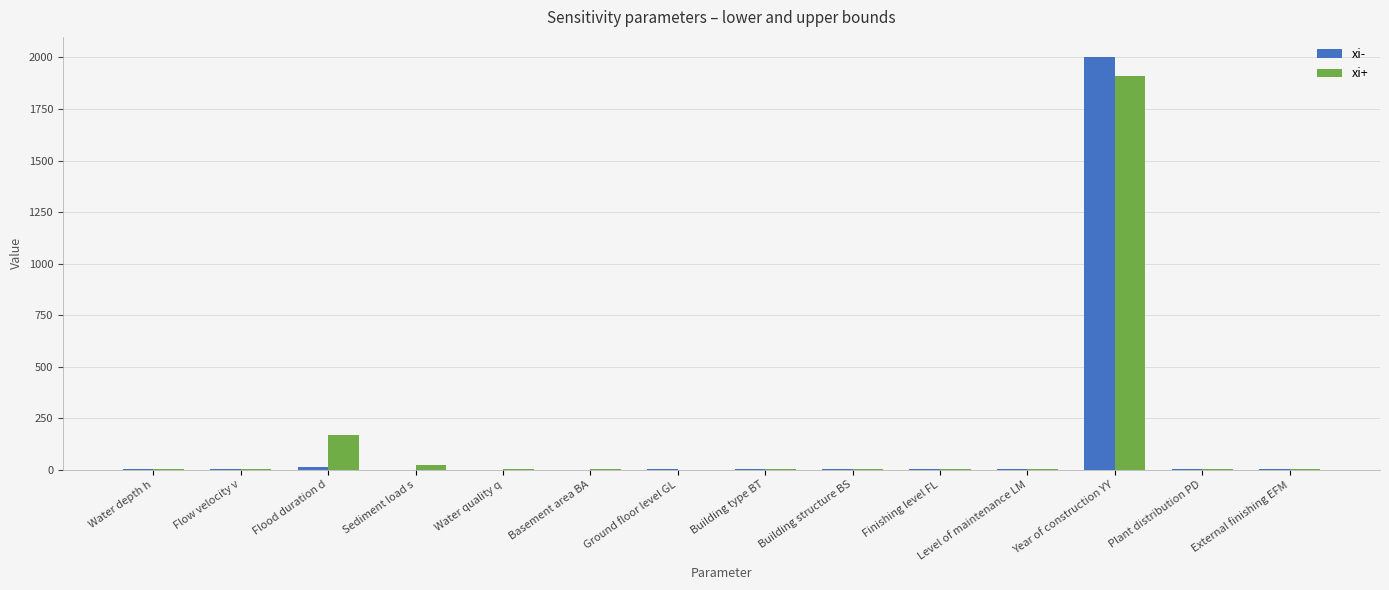

What value does the xi- series have at Building type BT?

4.0